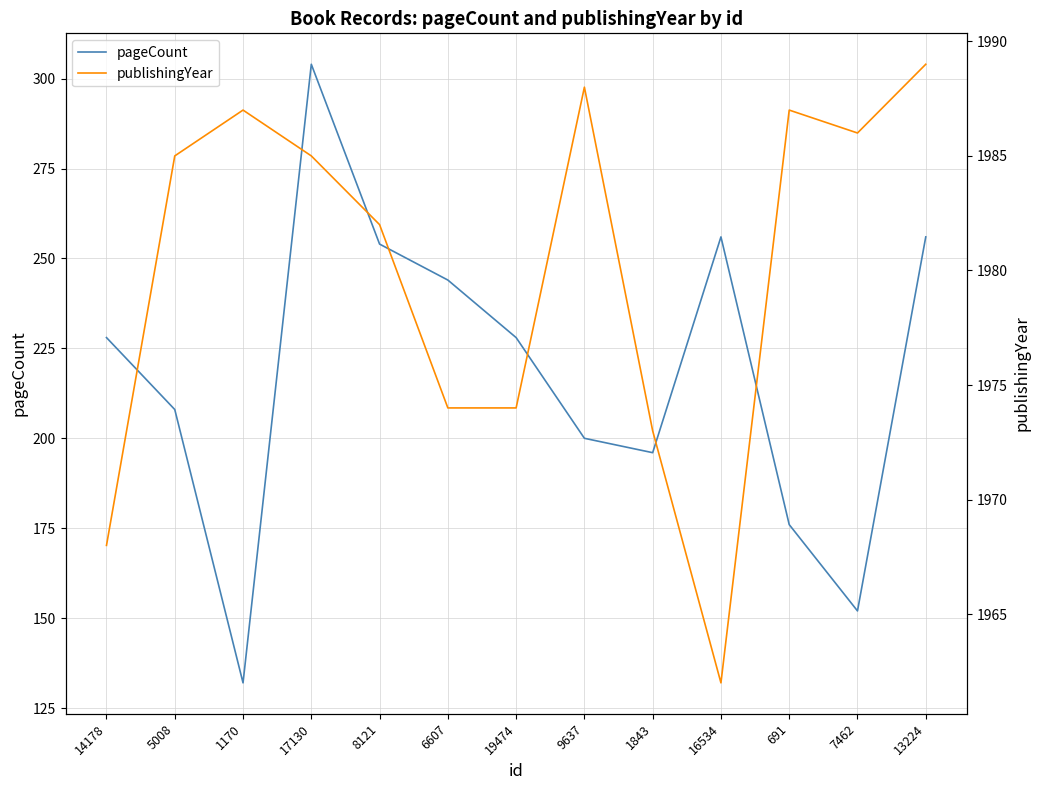

What is the label of the 12th point from the right?

5008